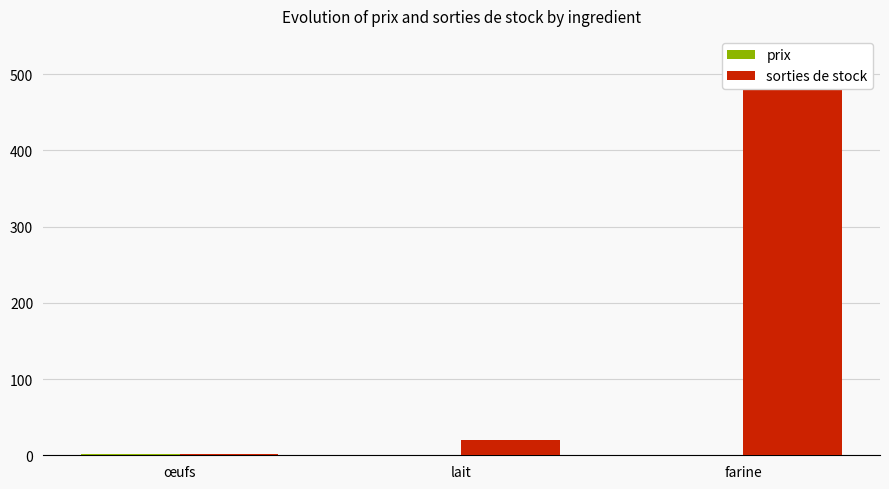

Which label corresponds to the smallest value in the chart?

lait